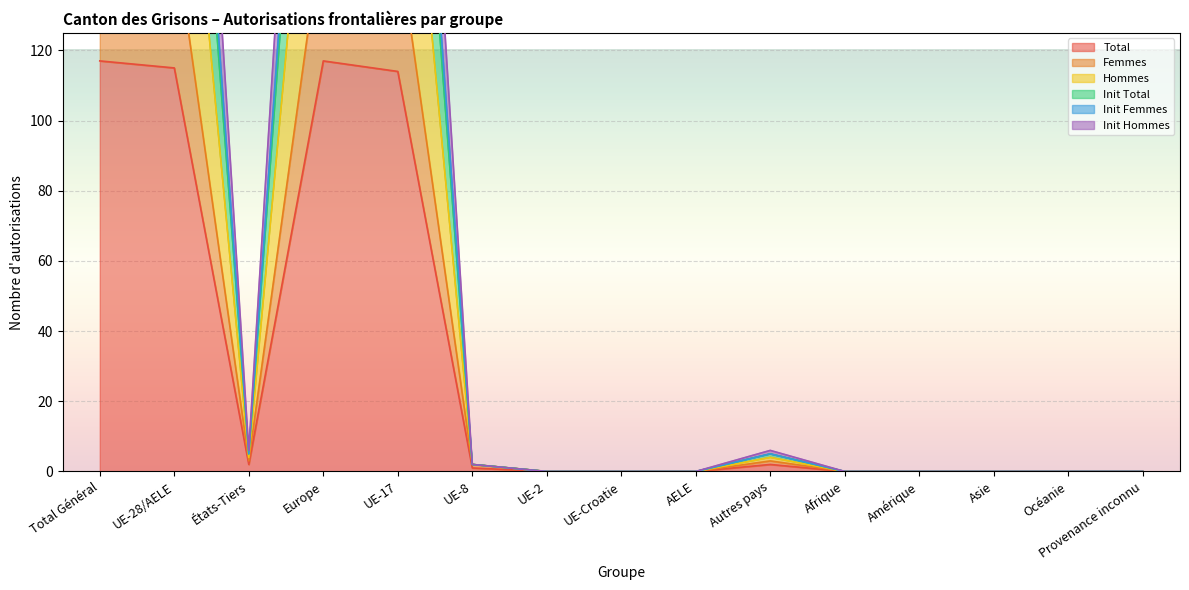

Is the value of Hommes at Europe greater than the value of Init Hommes at UE-17?

Yes